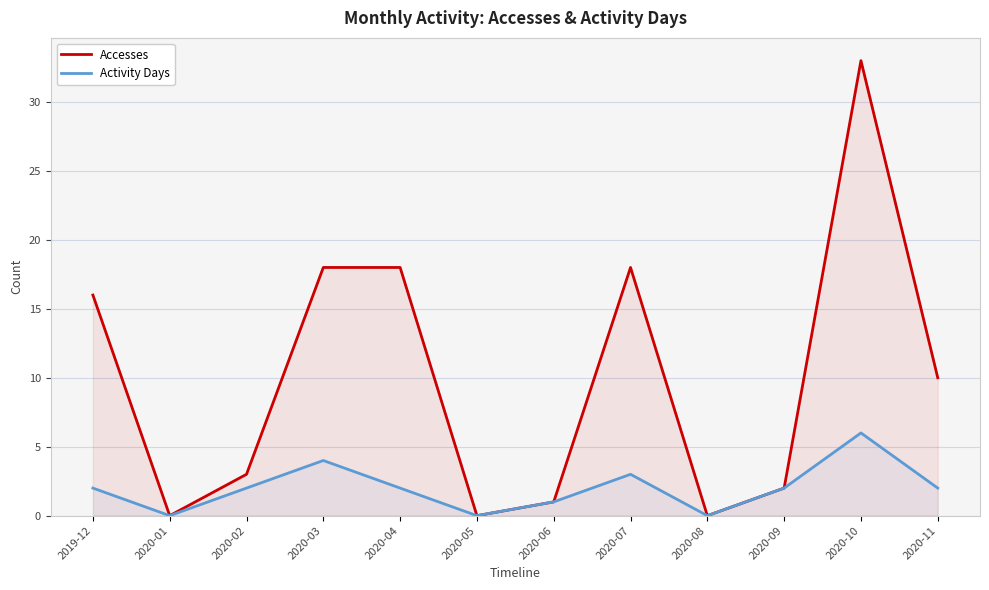

What is the total value across all series at 2020-09?

4